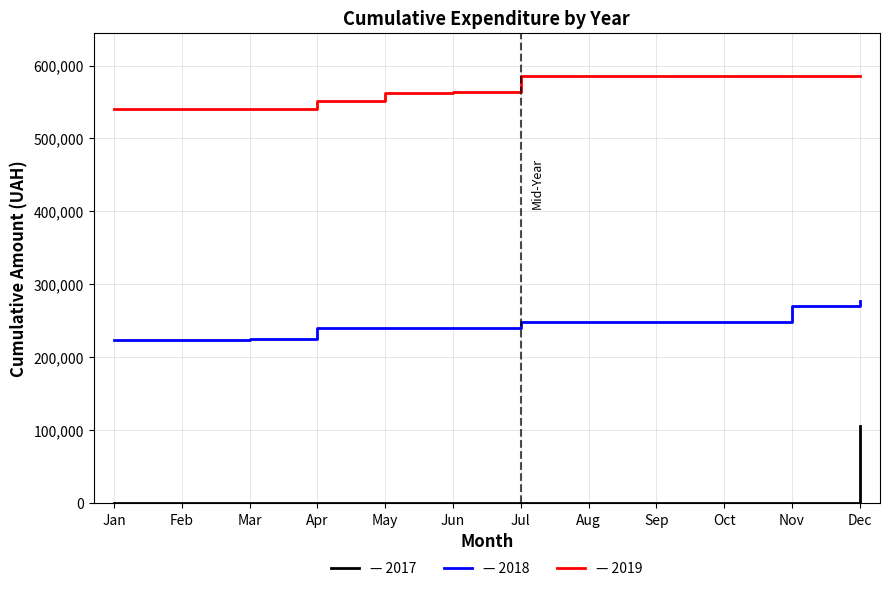

At which category is the sum across all series the highest?

Dec